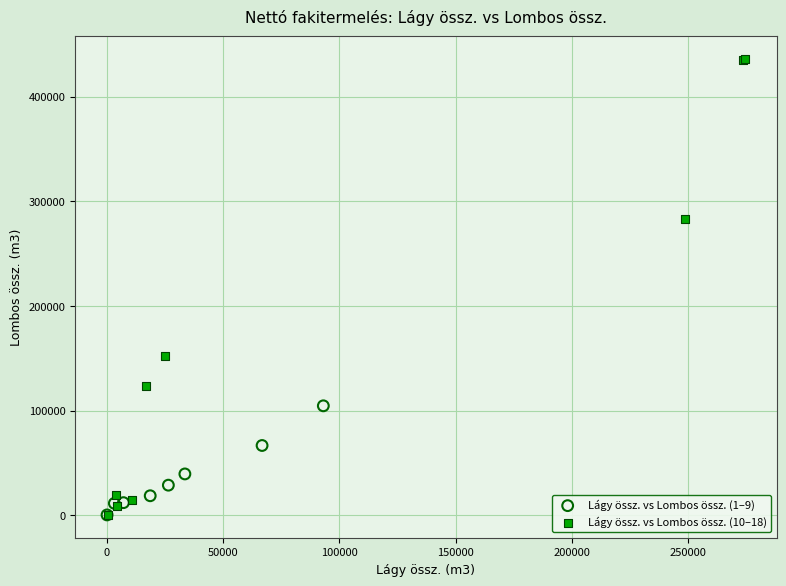

Which series reaches the maximum Y coordinate?

Lágy össz. vs Lombos össz. (10–18)